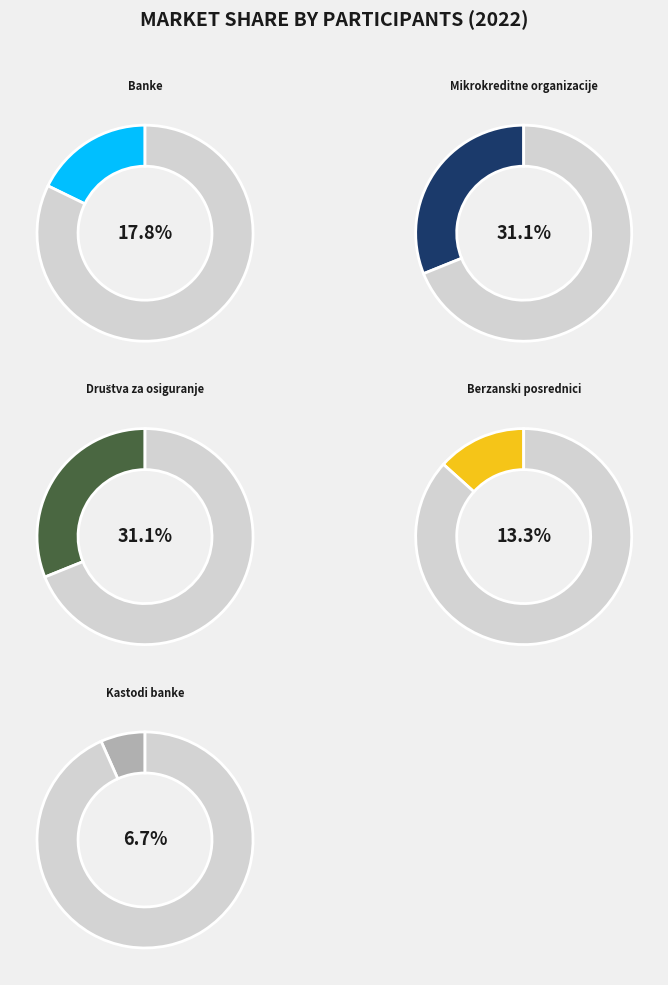

Is it true that Banke is 18% of the pie?

True